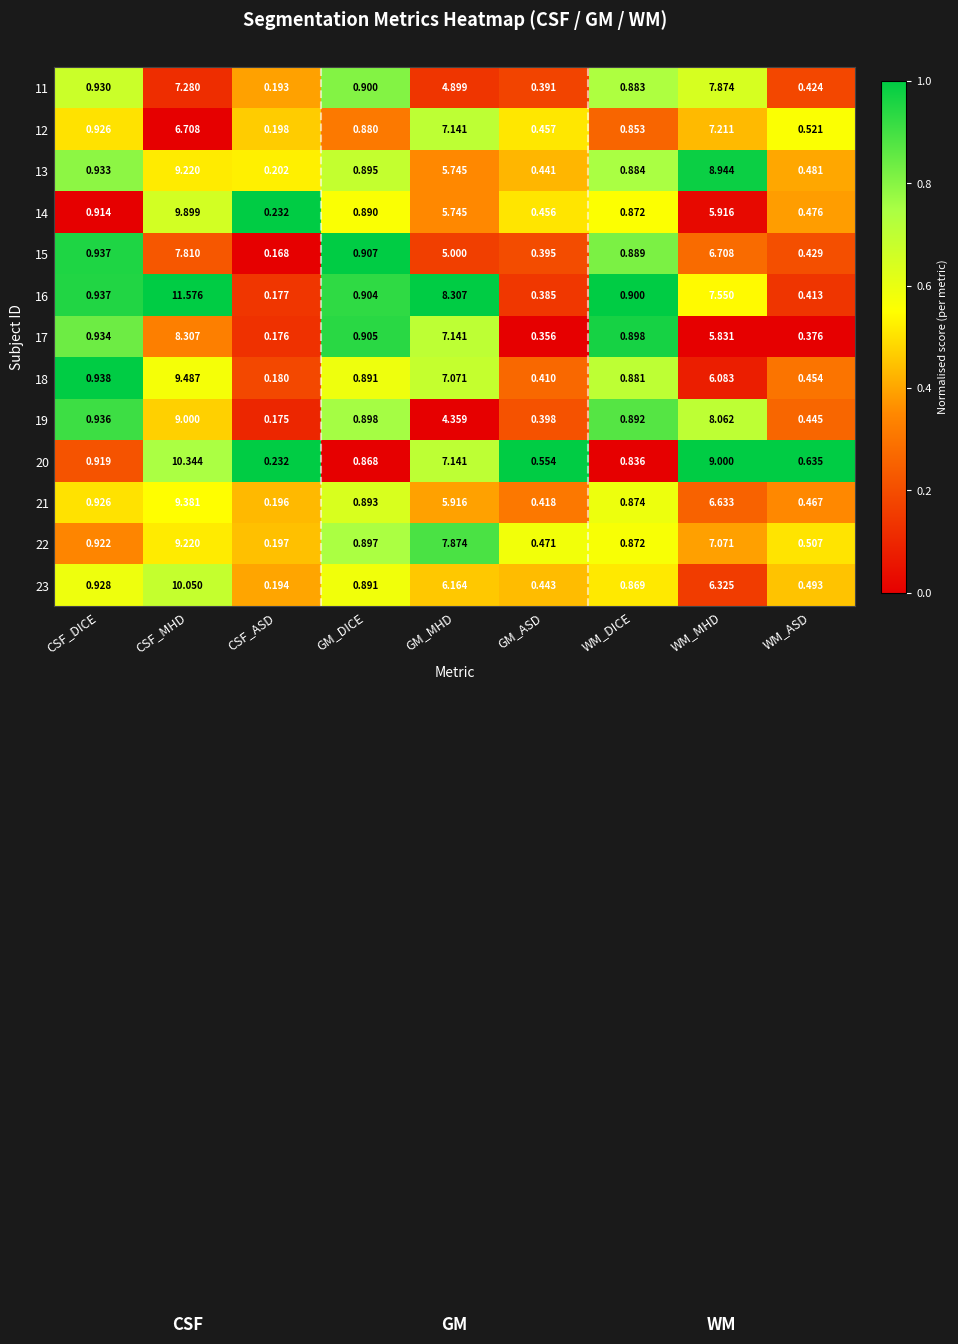

What is the greatest value displayed?

11.6